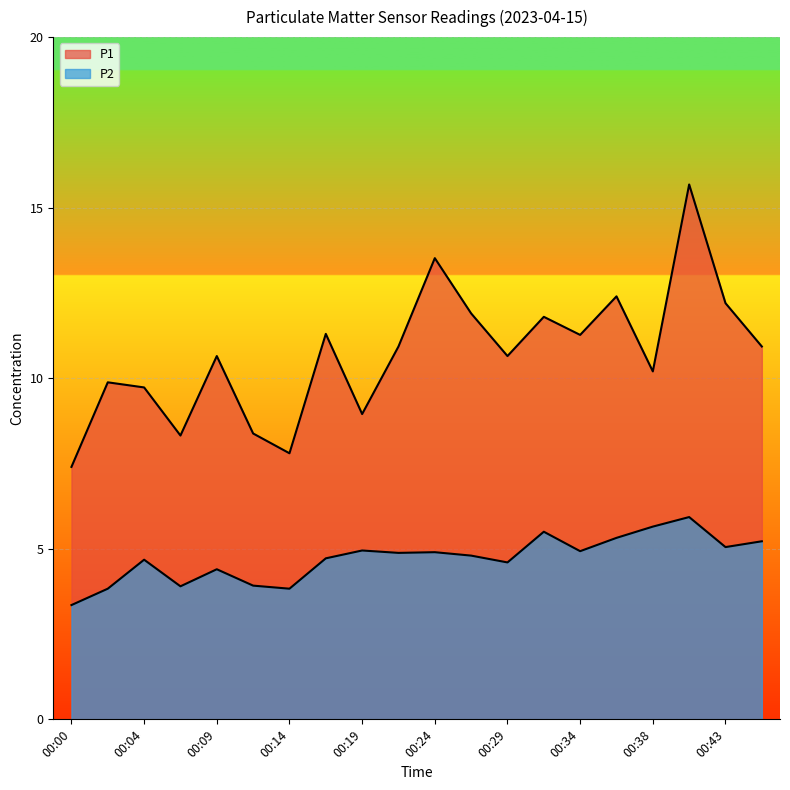

List the series in order of their peak value, highest first.

P1, P2